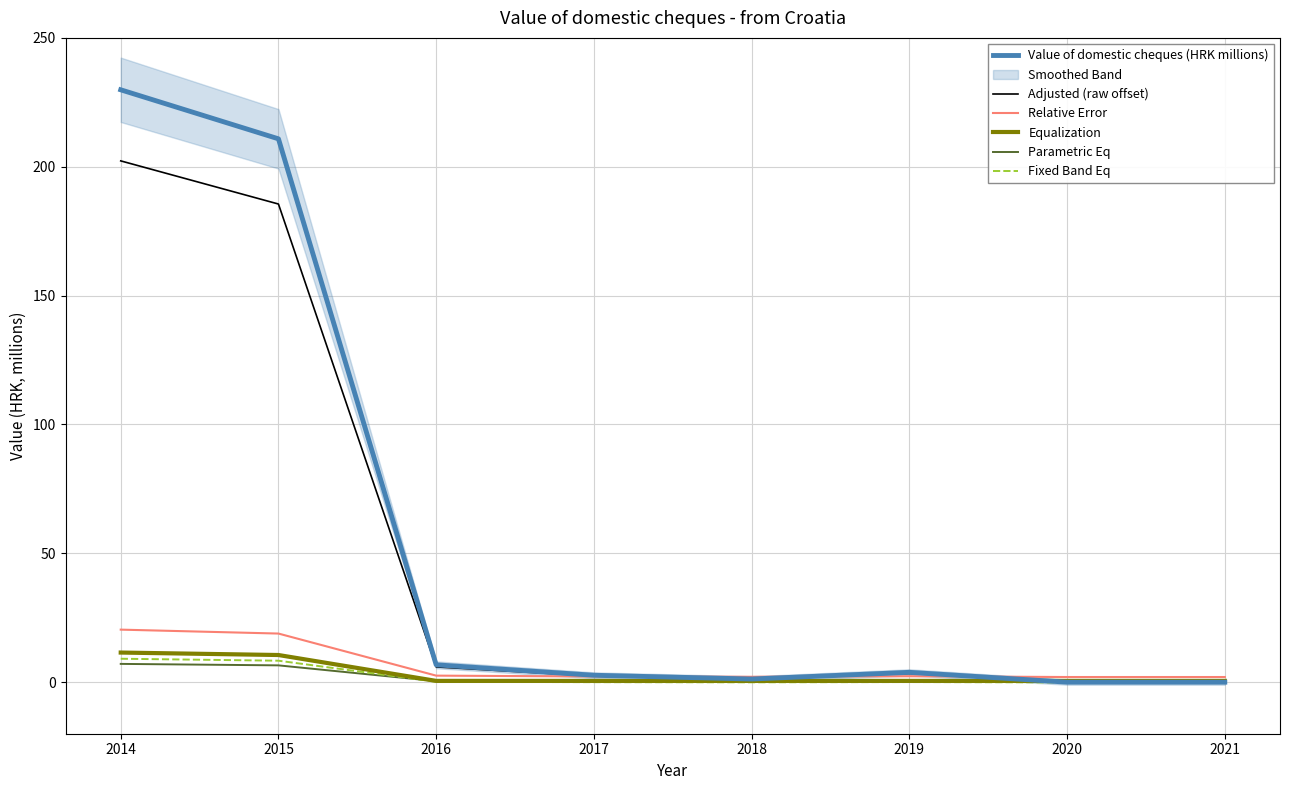

Read the Fixed Band Eq value at 2014.

9.1